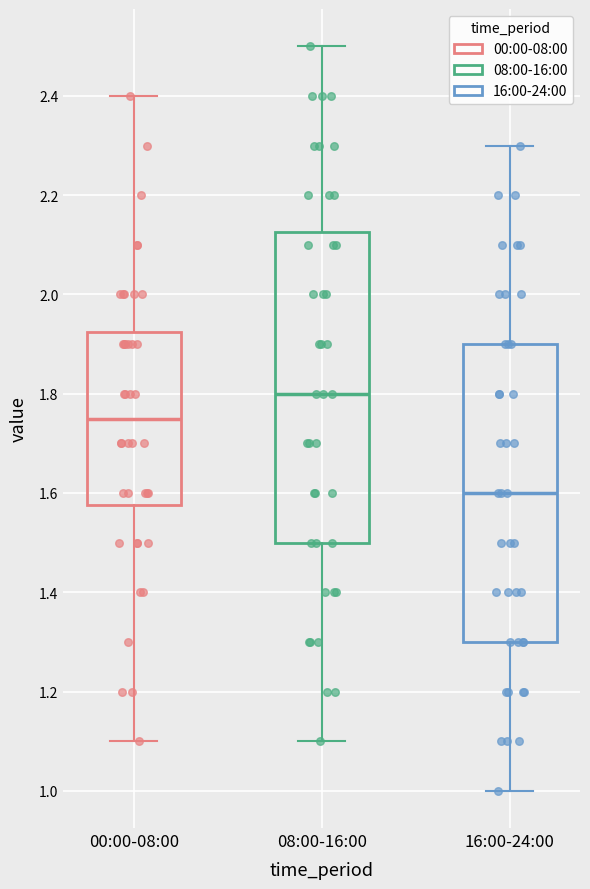

Which box's median line is the lowest?

16:00-24:00